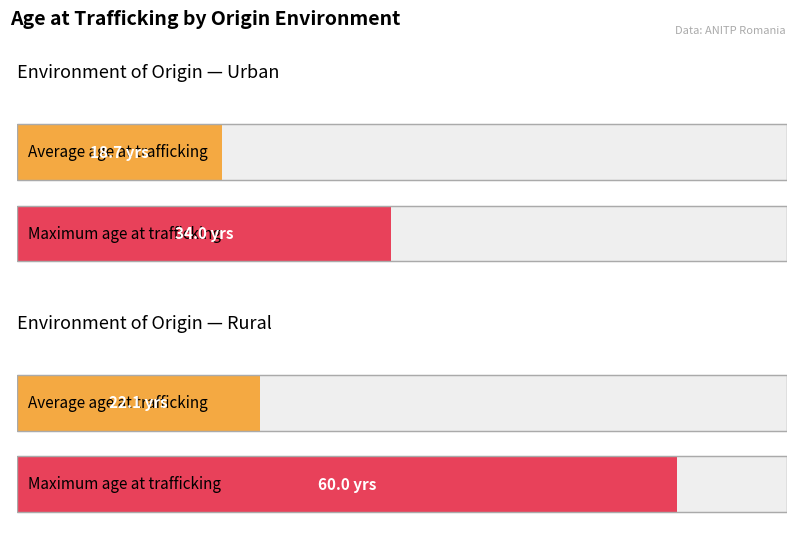

Is the value of Average age at Urban greater than the value of Maximum age at Rural?

No